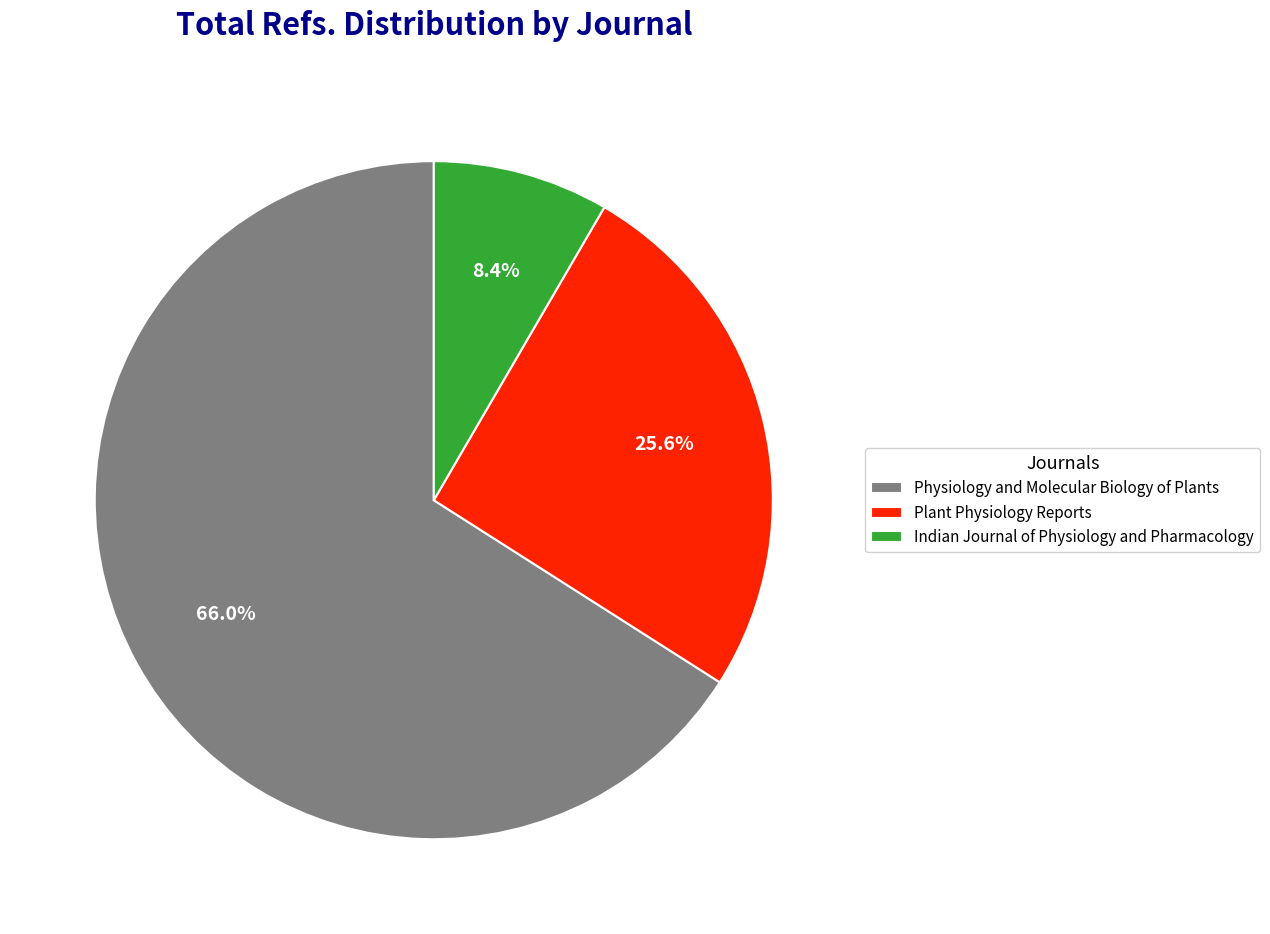

To the nearest percent, what is the difference between the largest and smallest slice percentages?

58%